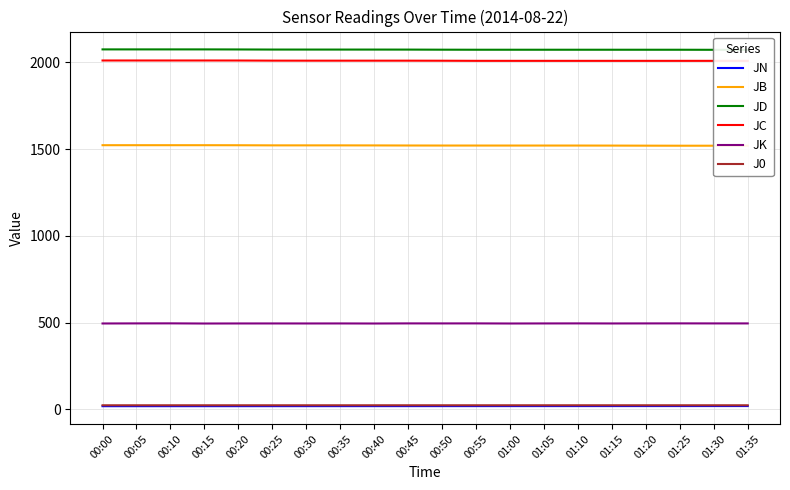

True or false: JC and J0 cross at least once.

False